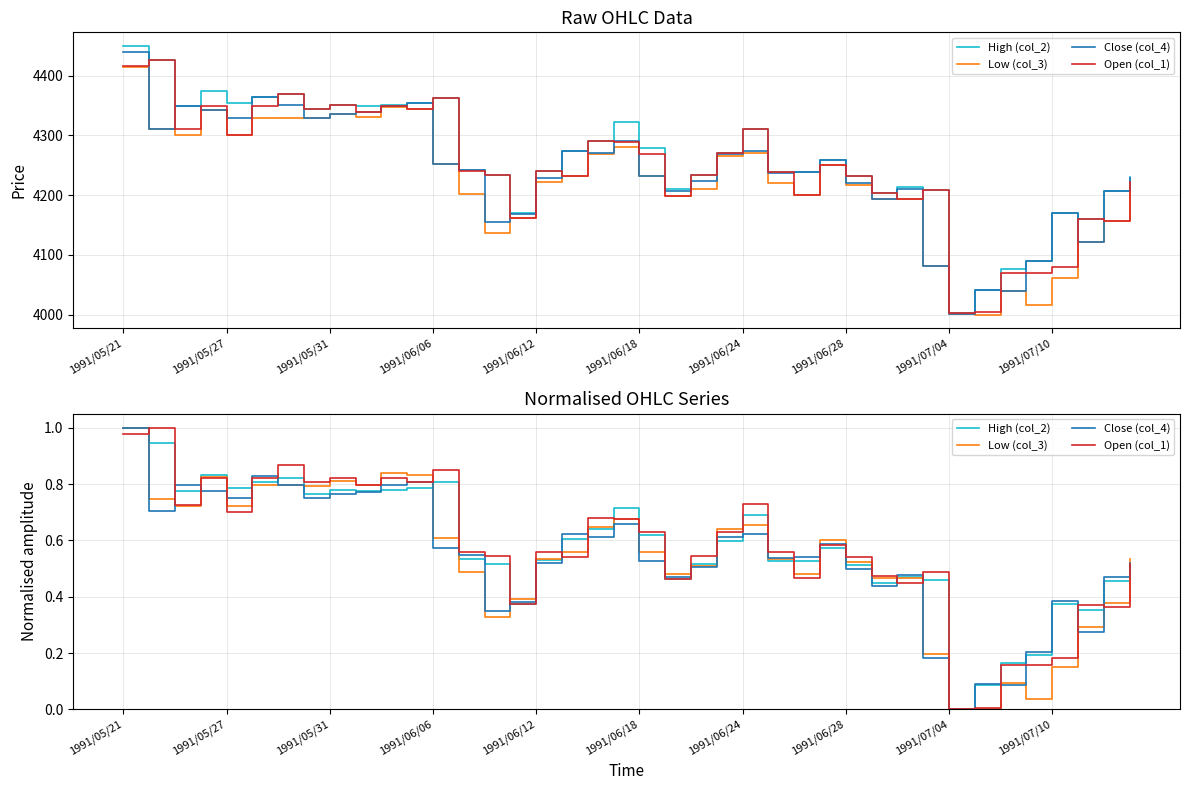

How many values in the Low (col_3) series exceed 0?

39